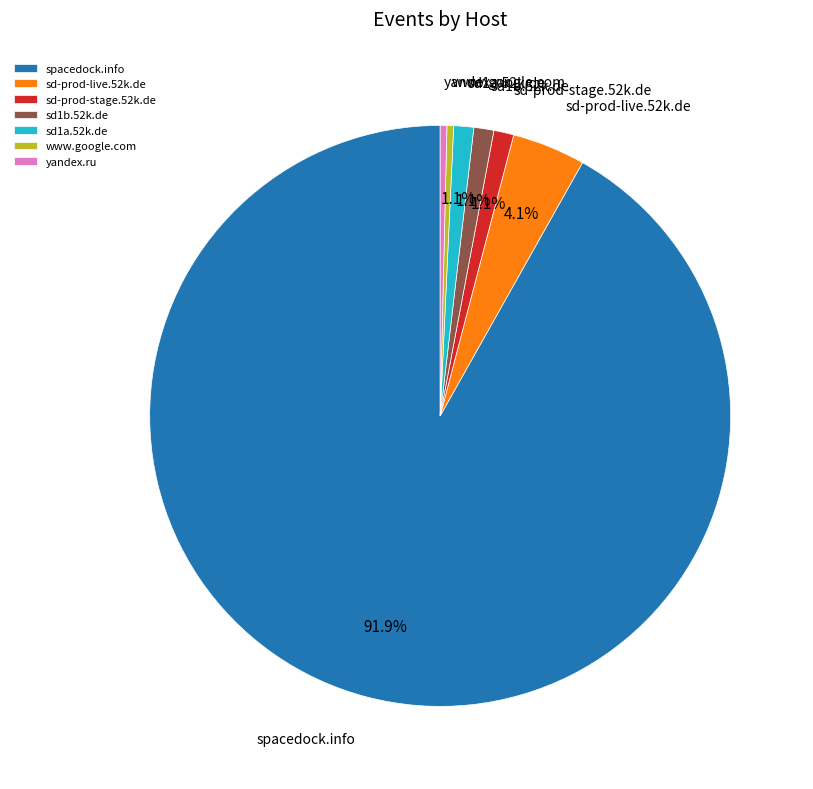

What portion of the pie excludes sd-prod-live.52k.de?

95.9%